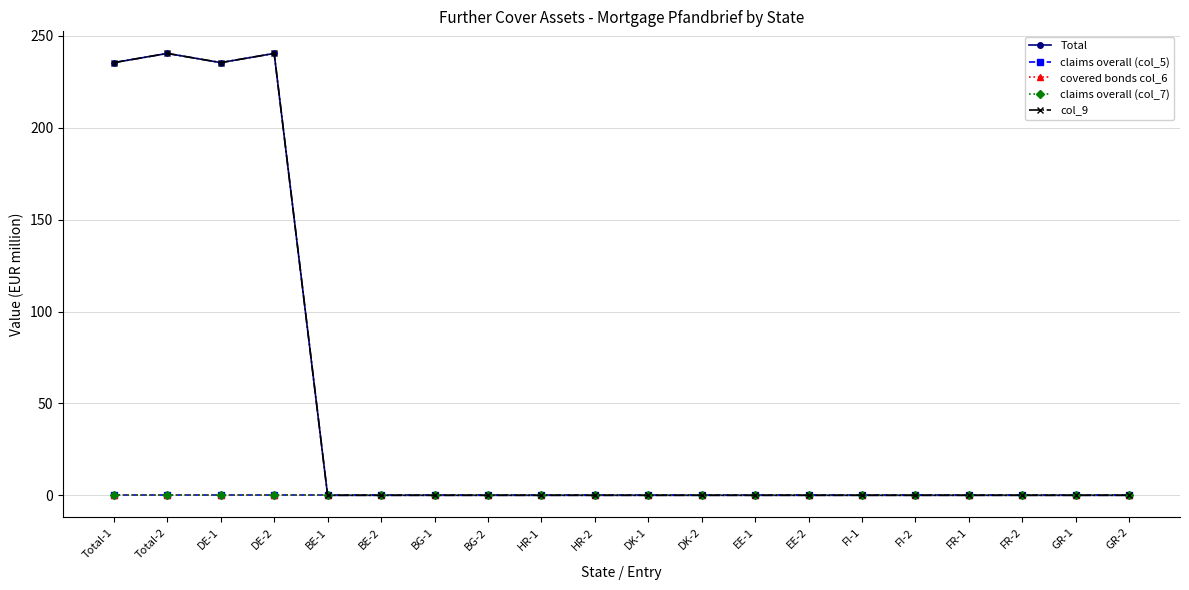

What position from the left is DK-2?

12